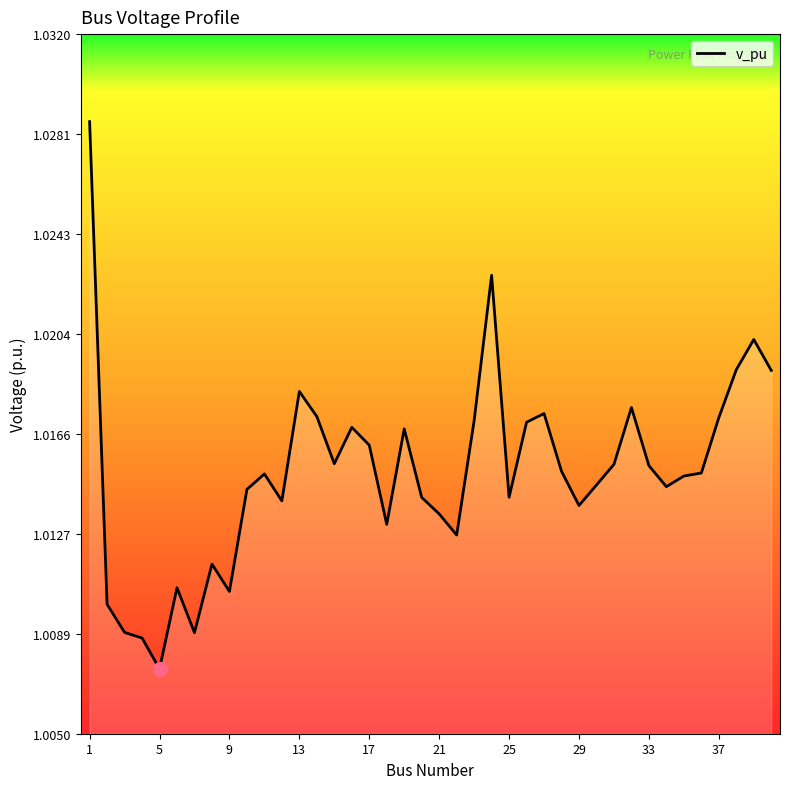

At which category does the chart reach its minimum across all series?

5